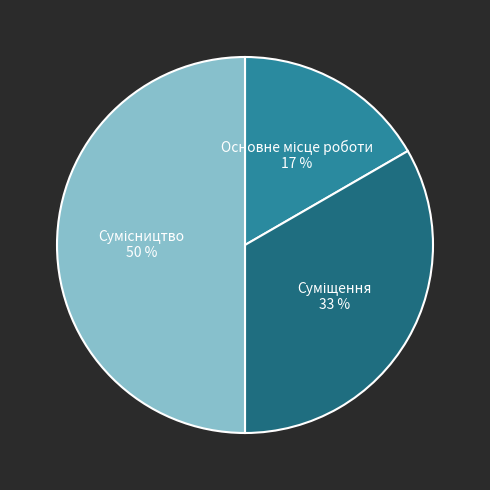

To the nearest percent, what is the average slice percentage?

33%